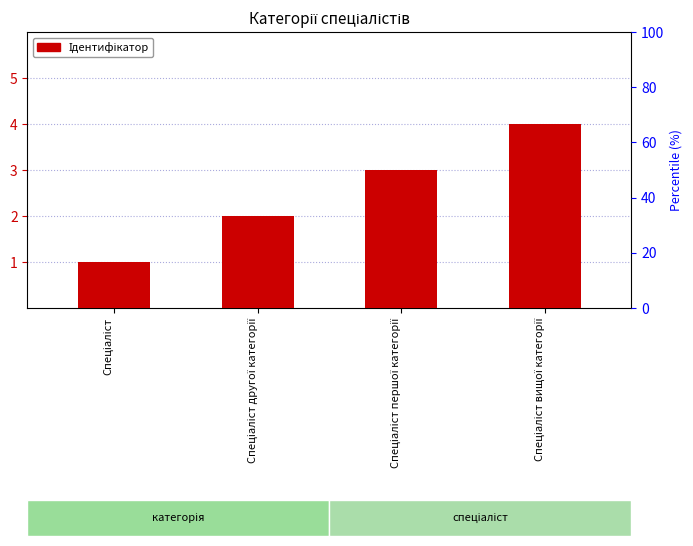

What is the sum of the values at Спеціаліст другої категорії and Спеціаліст?

3